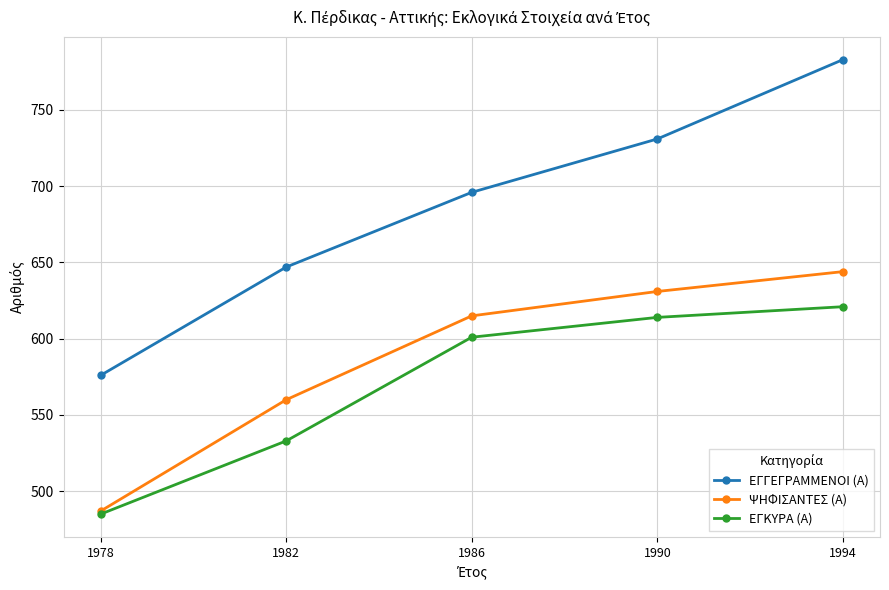

List the labels in order of ΨΗΦΙΣΑΝΤΕΣ (Α) value, largest first.

1994, 1990, 1986, 1982, 1978